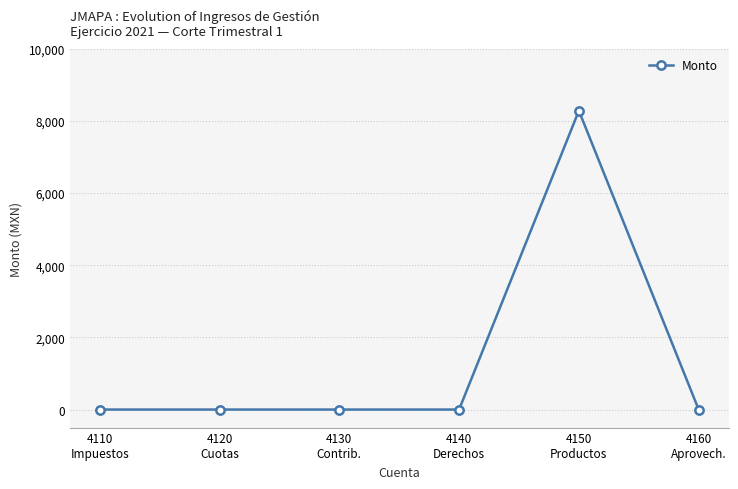

Reading left to right, list all the values displayed in this chart.

4110
Impuestos=0.0	4120
Cuotas=0.0	4130
Contrib.=0.0	4140
Derechos=0.0	4150
Productos=8284.7	4160
Aprovech.=0.0